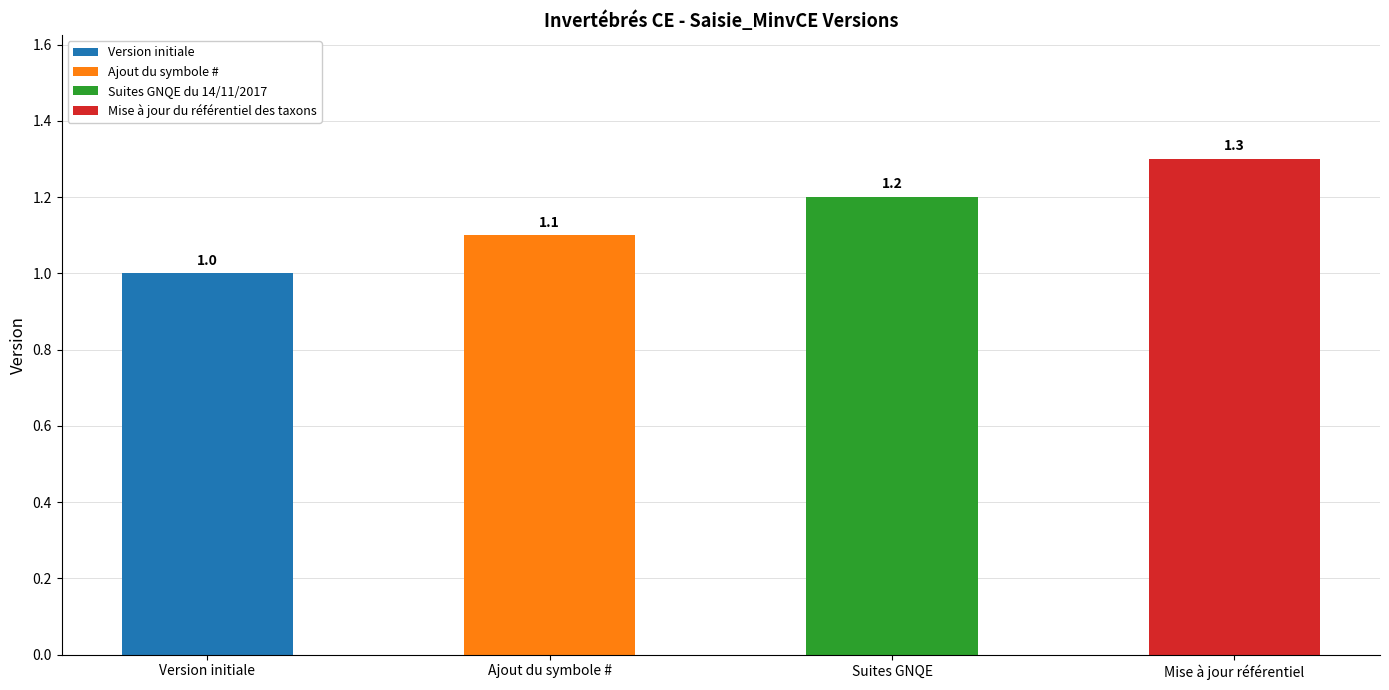

Which has a higher value, Suites GNQE or Ajout du symbole #?

Suites GNQE